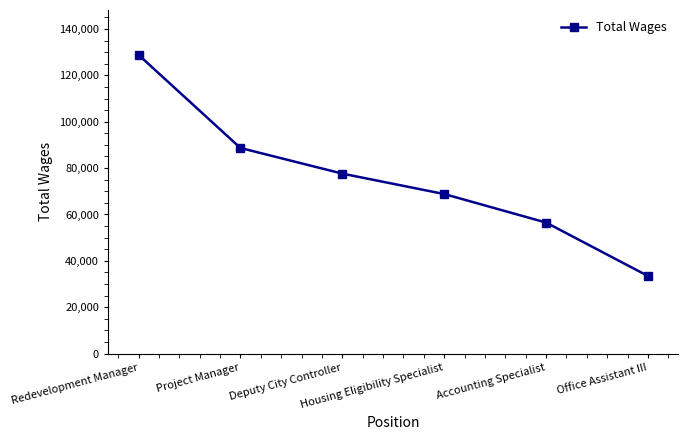

How many data points does each series have?

6